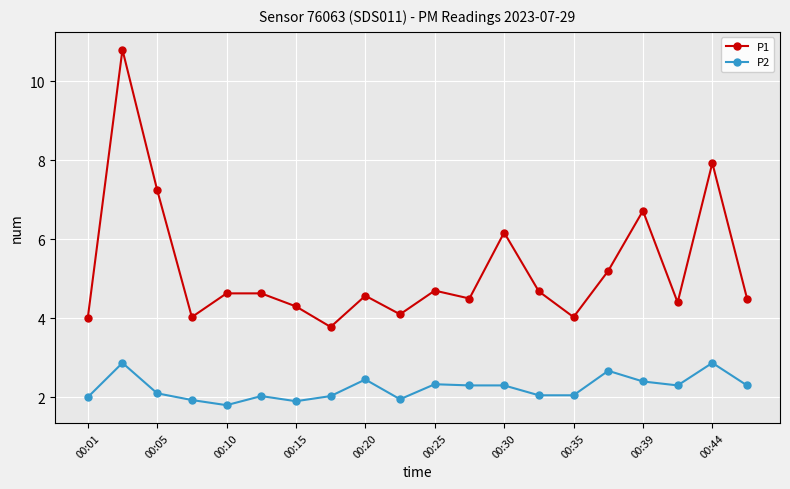

What is the average value of the P1 series?

5.2